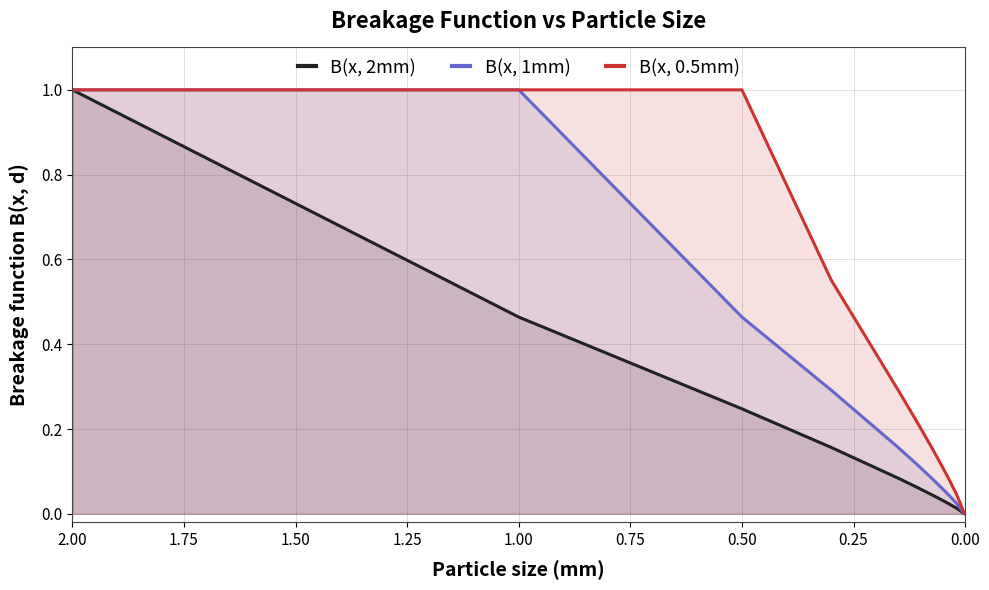

What is the highest value of the B(x, 1mm) series?

1.0